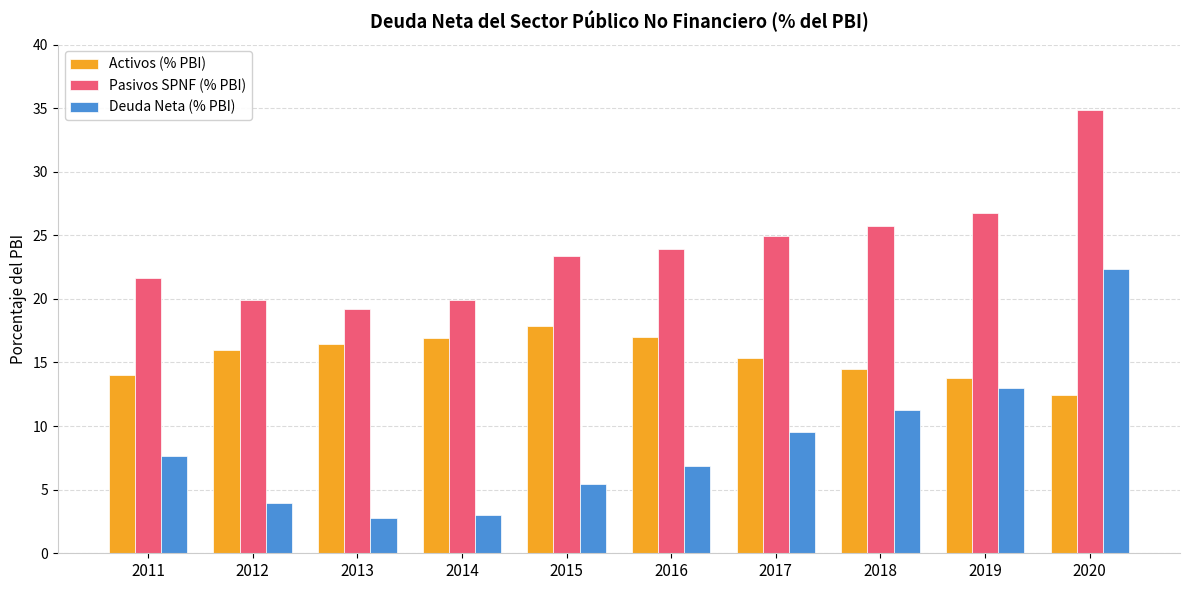

What is the difference between the highest and lowest values at 2016?

17.0